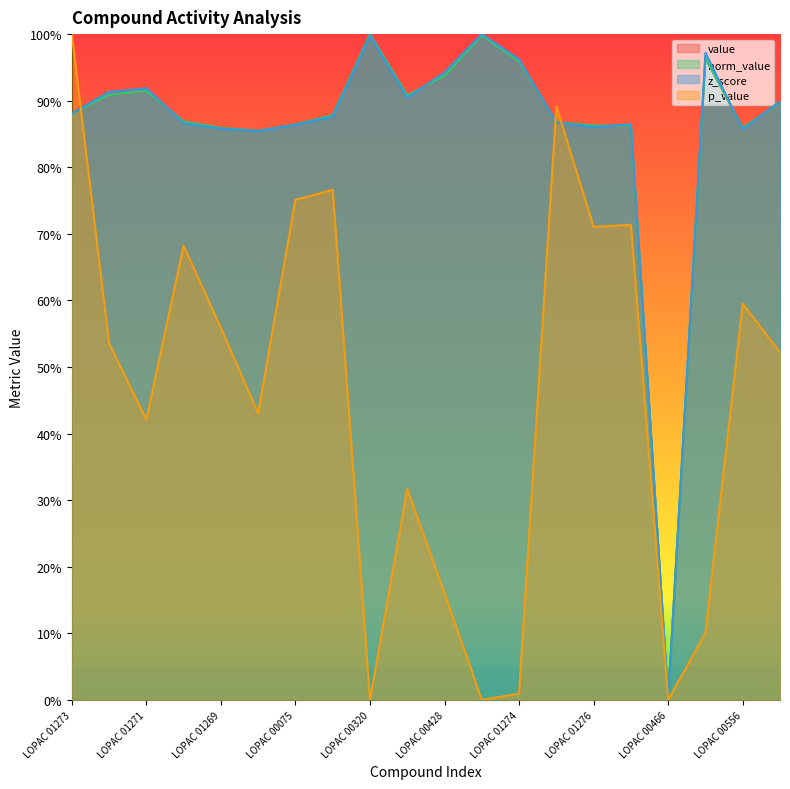

What is the average value of the z_score series?

0.9